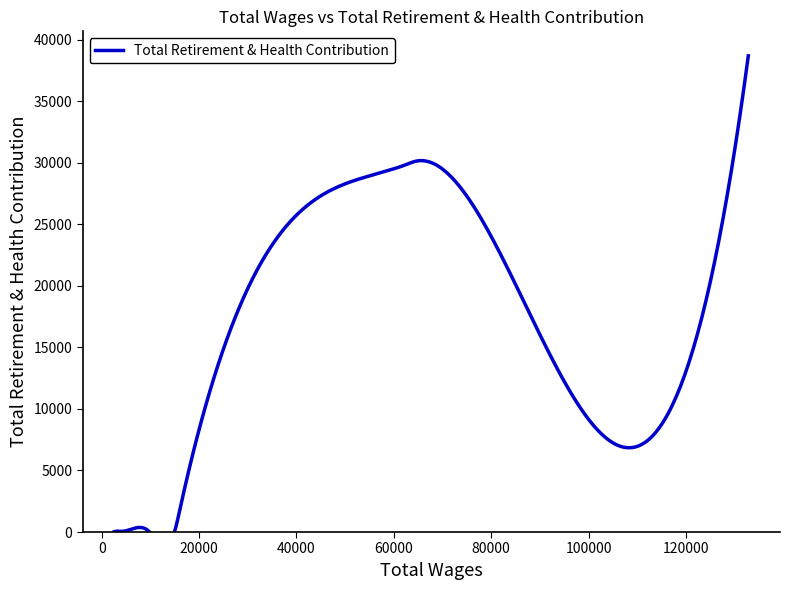

What position from the left is 16073.0?

5